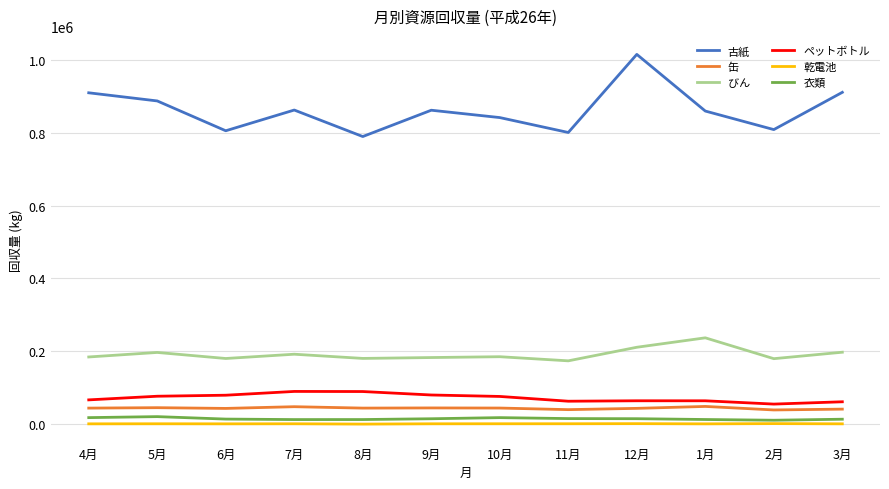

What is the minimum value for びん?

173719